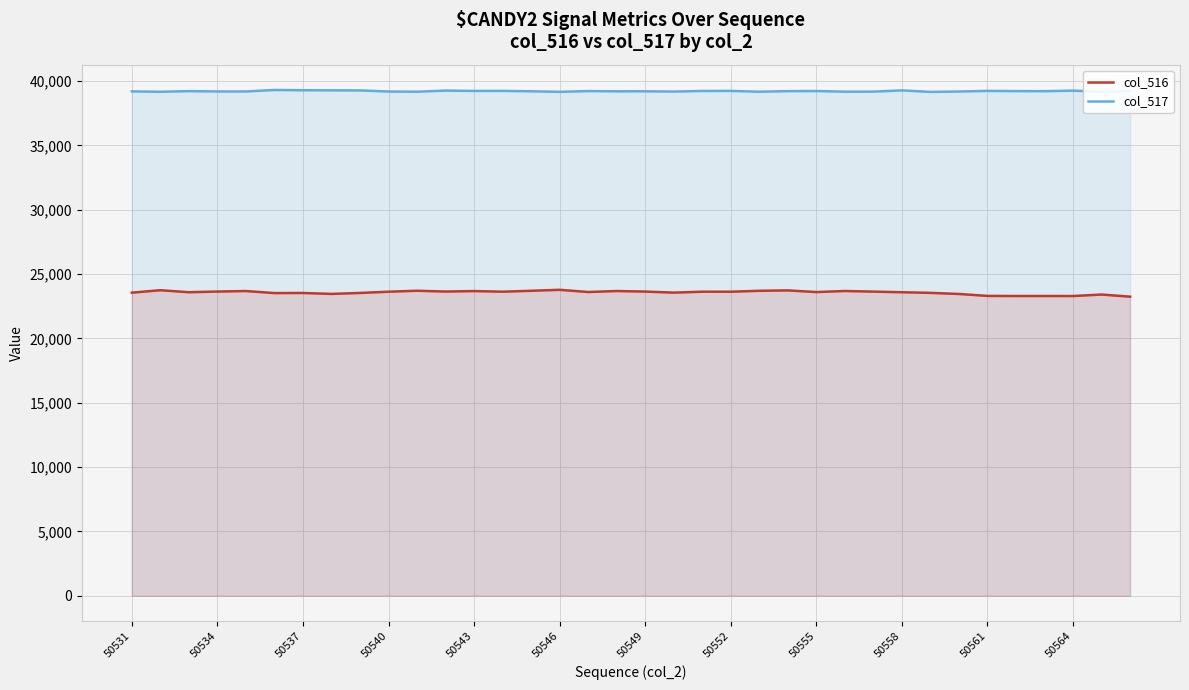

How many lines are shown in the chart?

2